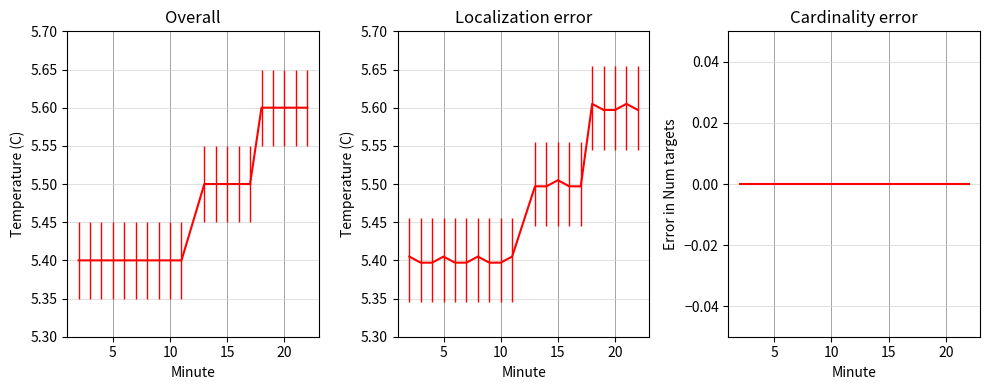

Which series has the largest range (max minus min)?

Localization